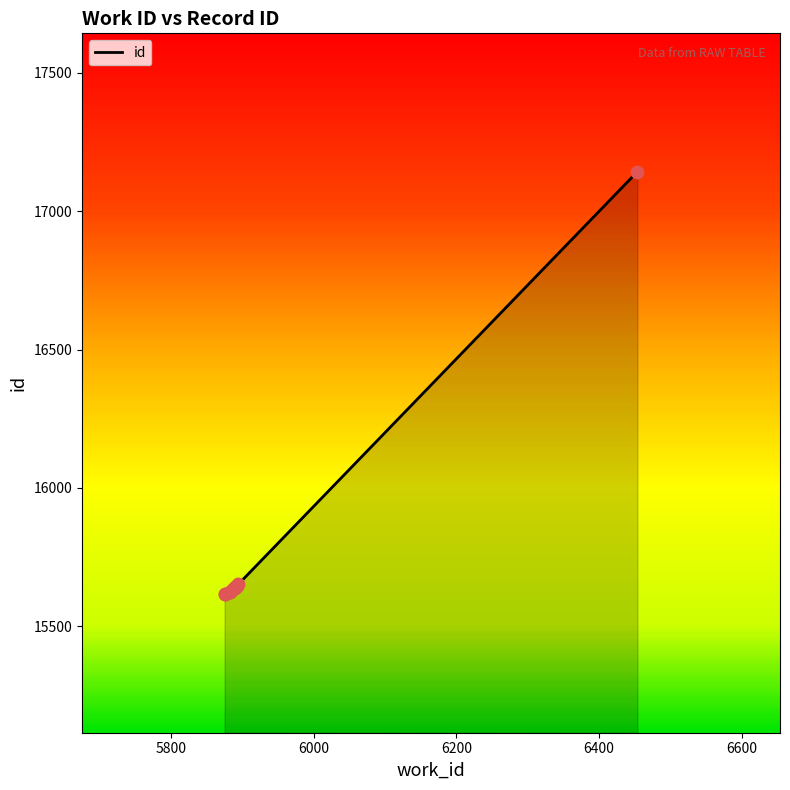

Approximately how many times larger is the value at 5889 compared to 5875?

1.0